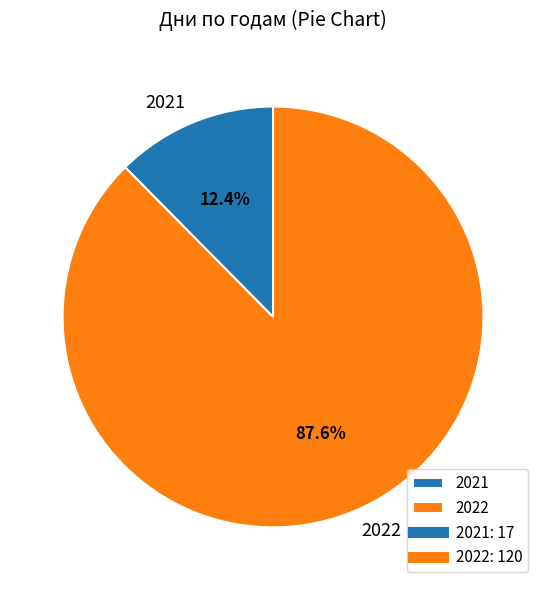

To the nearest percent, what percentage of the pie is 2021?

12%